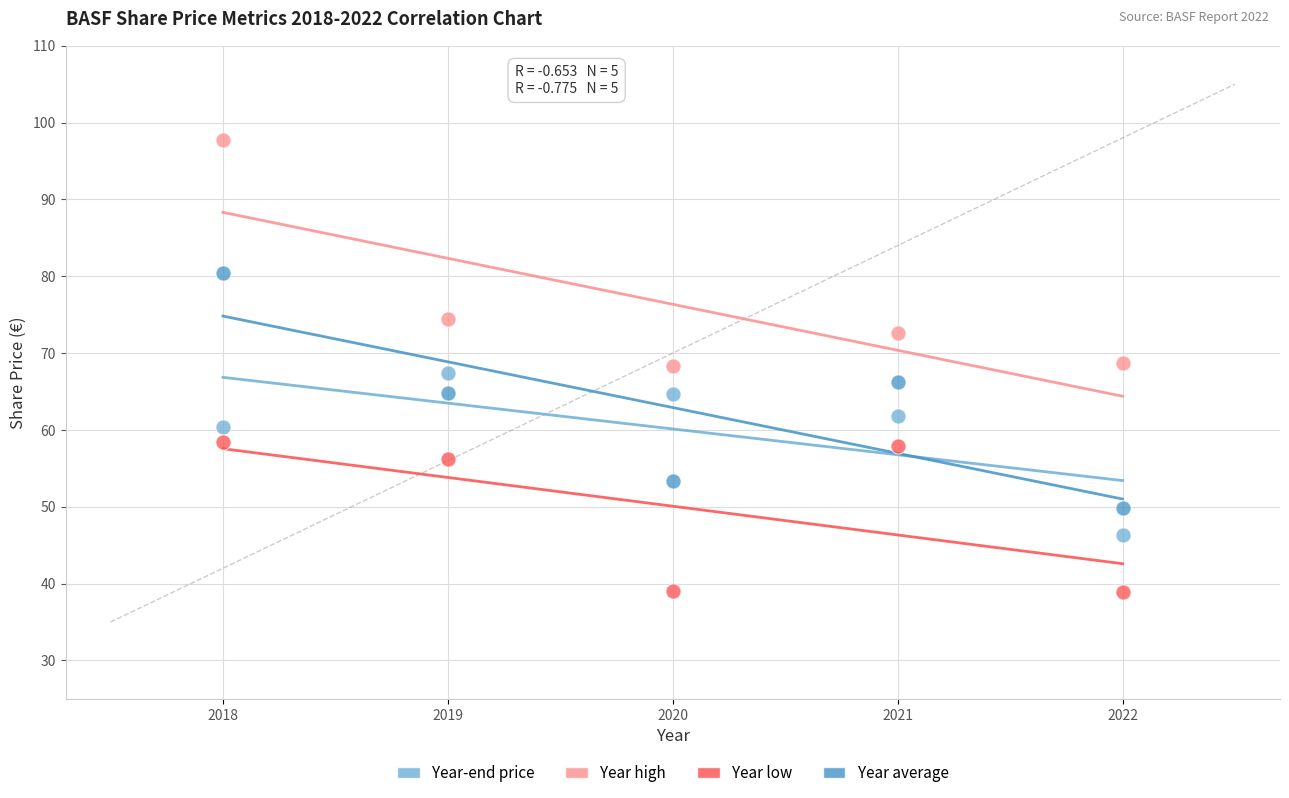

Across all data points, what is the range of Y values (max minus min)?

58.8